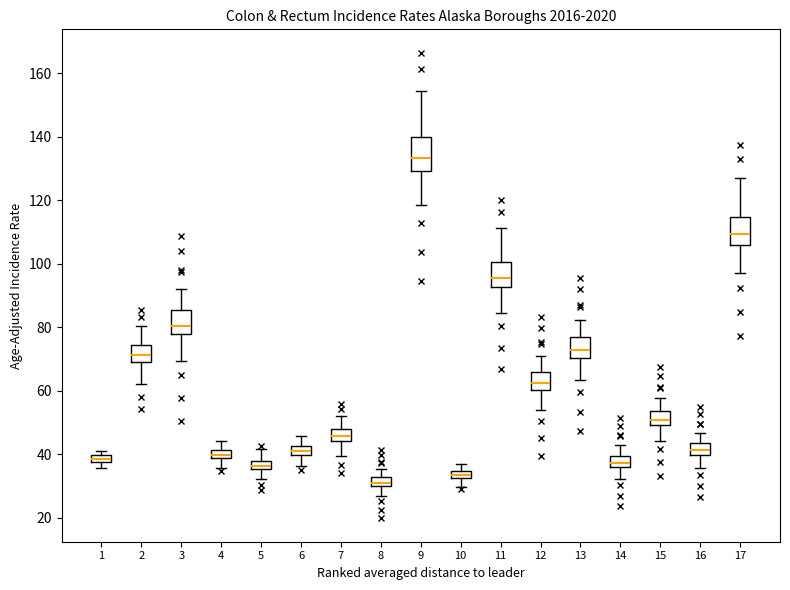

Which box has the lowest median line?

8